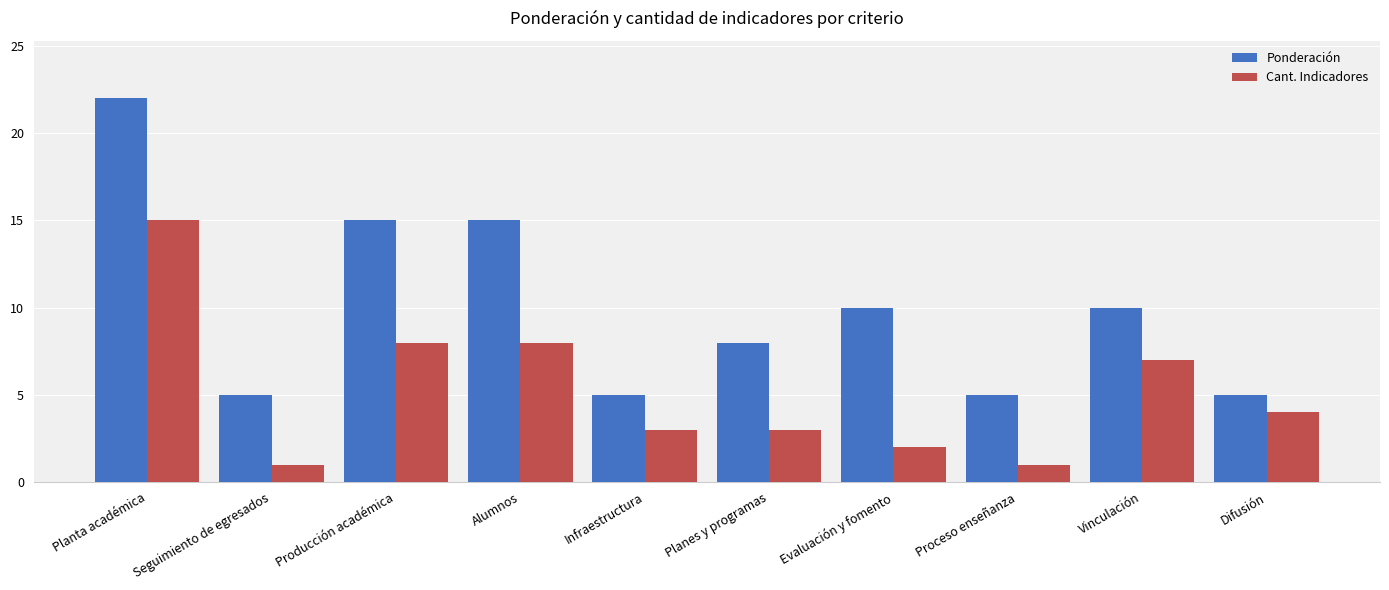

At which category is the sum across all series the highest?

Planta académica